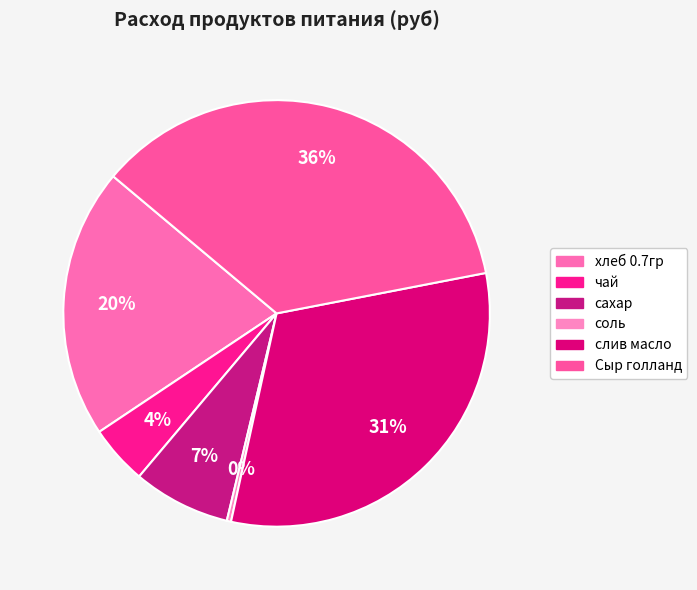

To the nearest percent, what is the difference between the сахар and слив масло slice percentages?

24%